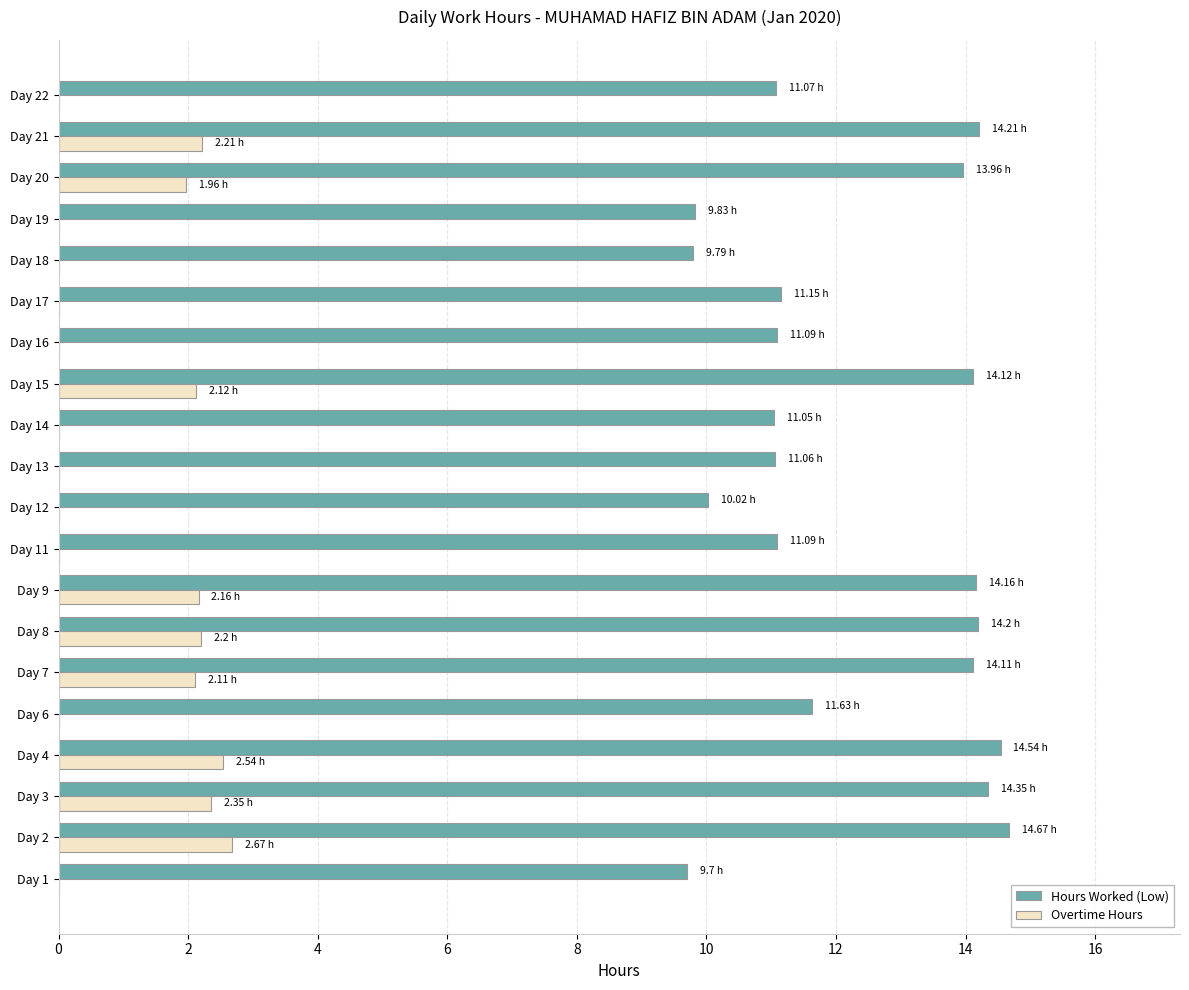

Which series has the largest total across all categories?

Hours Worked (Low)